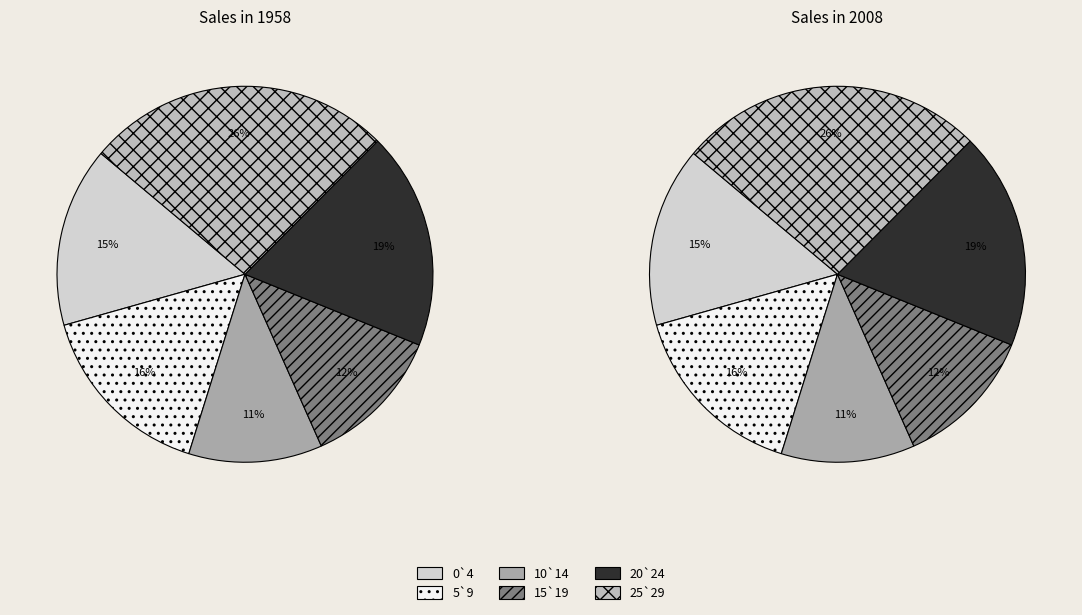

To the nearest percent, what is the combined percentage of 10`14 and 15`19?

24%